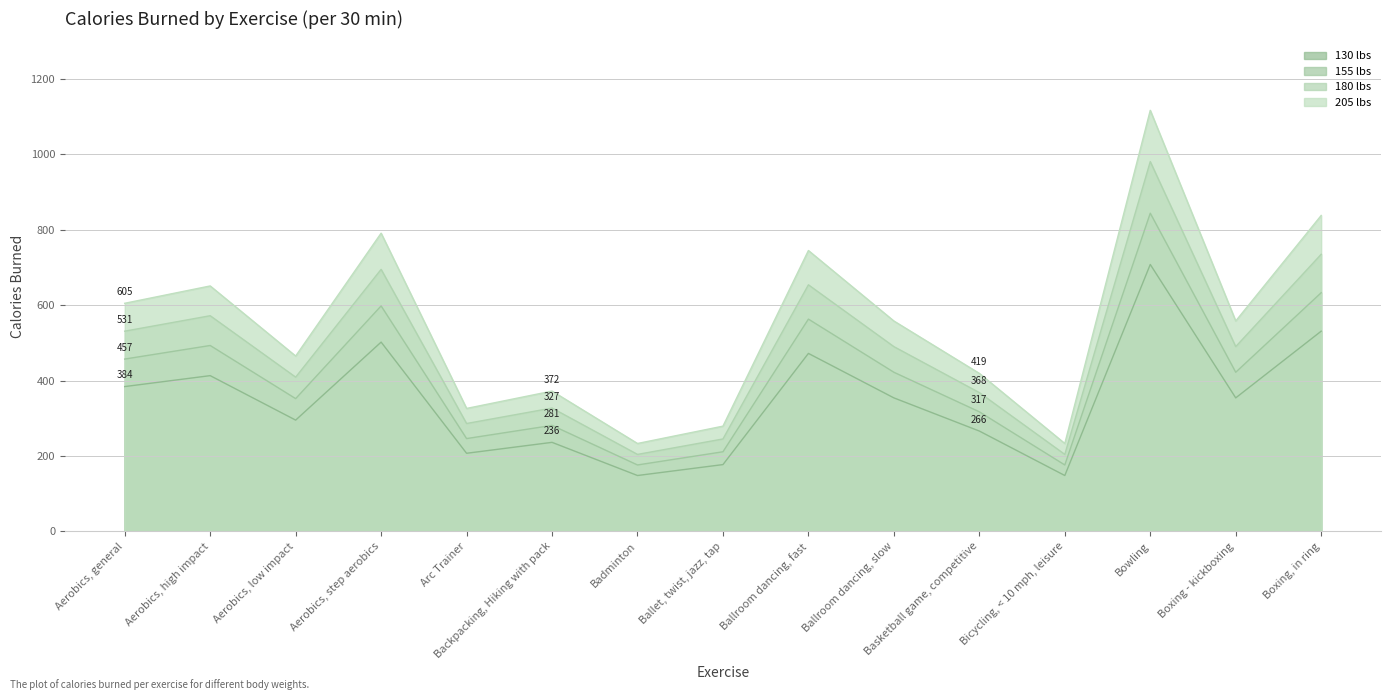

Where does the 205 lbs series first go above 558?

Aerobics, general